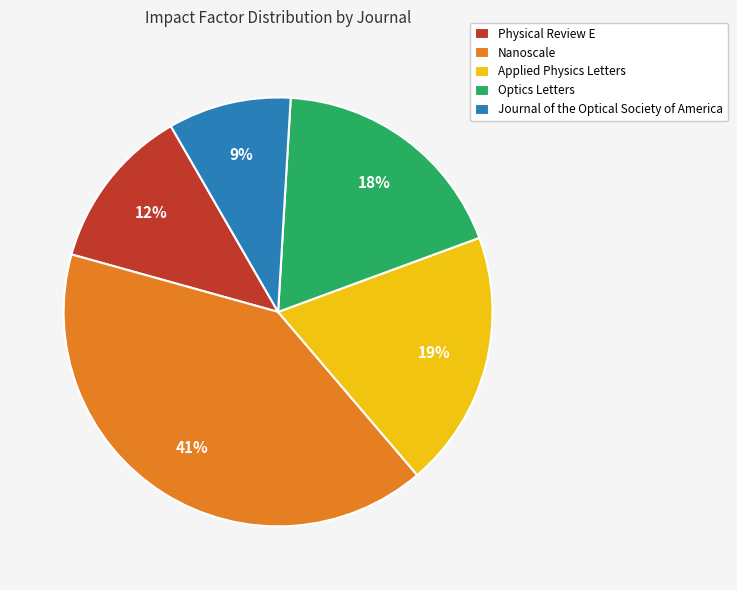

Is the sum of Nanoscale and Optics Letters greater than half?

Yes